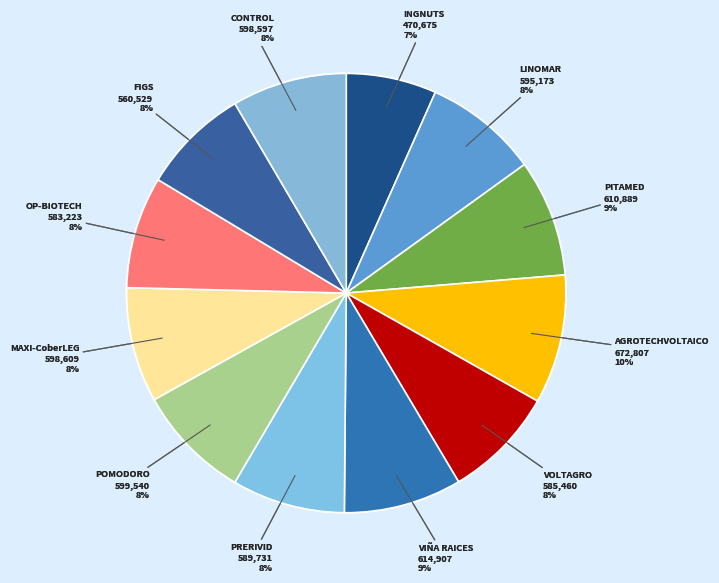

Which slice is the smallest?

INGNUTS